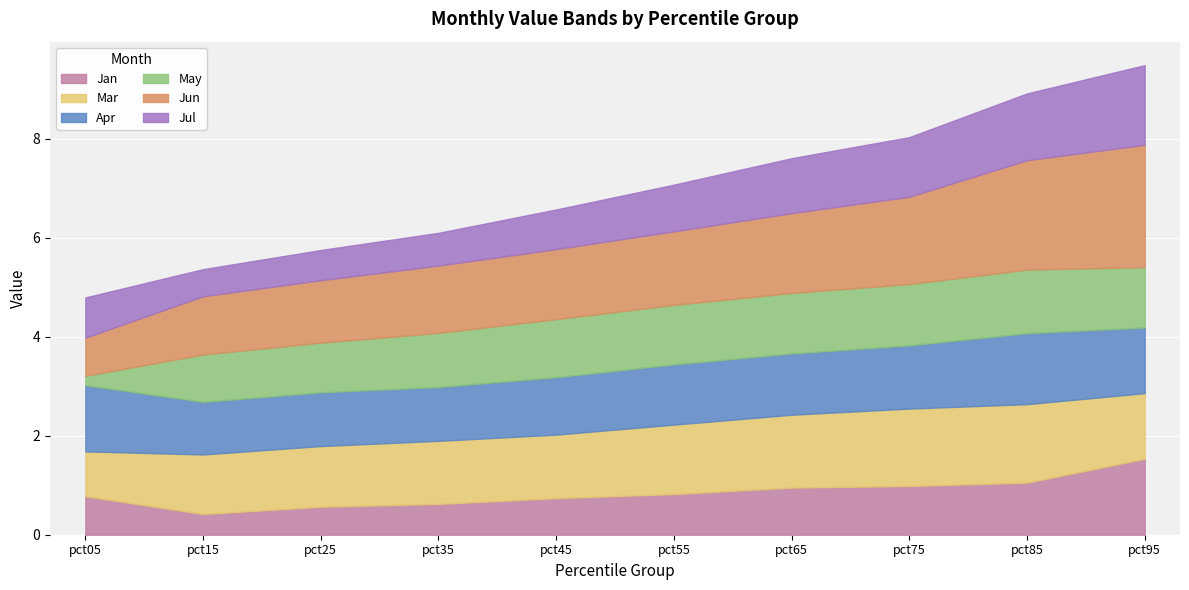

Reading right to left, what are all the values shown in this chart?

Jan: pct95=1.5	pct85=1.1	pct75=1.0	pct65=1.0	pct55=0.8	pct45=0.7	pct35=0.6	pct25=0.6	pct15=0.4	pct05=0.8
Mar: pct95=1.3	pct85=1.6	pct75=1.6	pct65=1.5	pct55=1.4	pct45=1.3	pct35=1.3	pct25=1.2	pct15=1.2	pct05=0.9
Apr: pct95=1.3	pct85=1.4	pct75=1.3	pct65=1.2	pct55=1.2	pct45=1.2	pct35=1.1	pct25=1.1	pct15=1.1	pct05=1.3
May: pct95=1.2	pct85=1.3	pct75=1.2	pct65=1.2	pct55=1.2	pct45=1.2	pct35=1.1	pct25=1.0	pct15=1.0	pct05=0.2
Jun: pct95=2.5	pct85=2.2	pct75=1.8	pct65=1.6	pct55=1.5	pct45=1.4	pct35=1.4	pct25=1.3	pct15=1.2	pct05=0.8
Jul: pct95=1.6	pct85=1.3	pct75=1.2	pct65=1.1	pct55=0.9	pct45=0.8	pct35=0.7	pct25=0.6	pct15=0.5	pct05=0.8